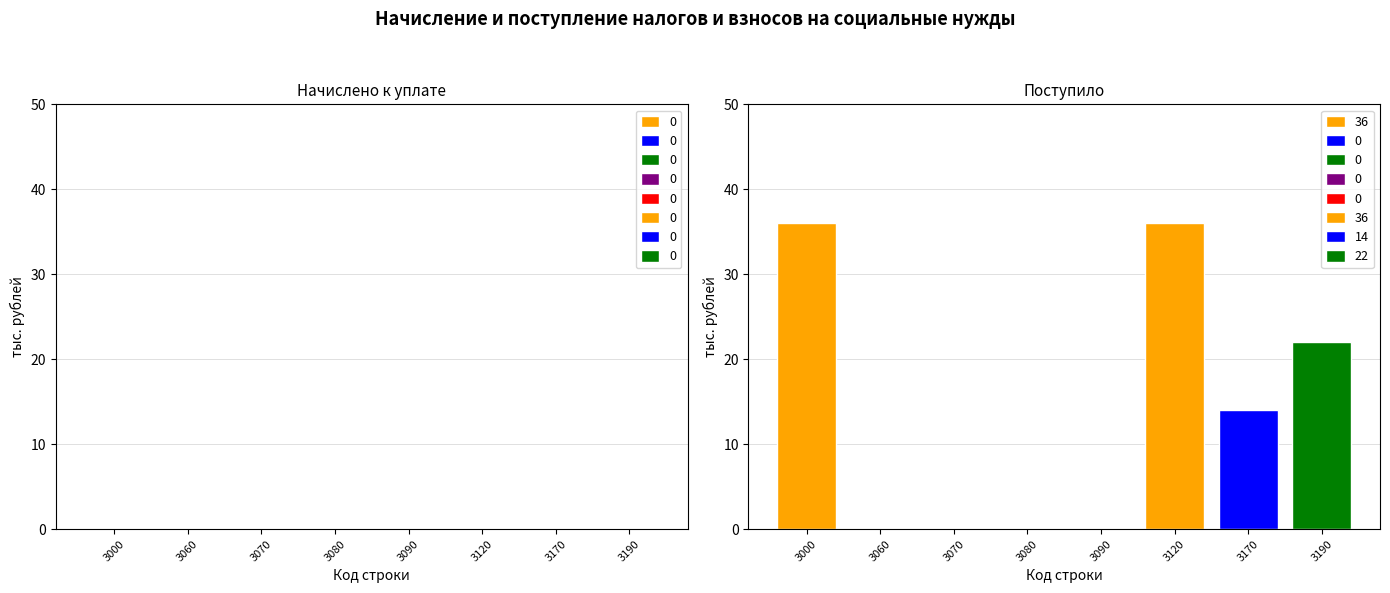

Rank the series at 3000 from highest to lowest value.

Поступило, Начислено к уплате